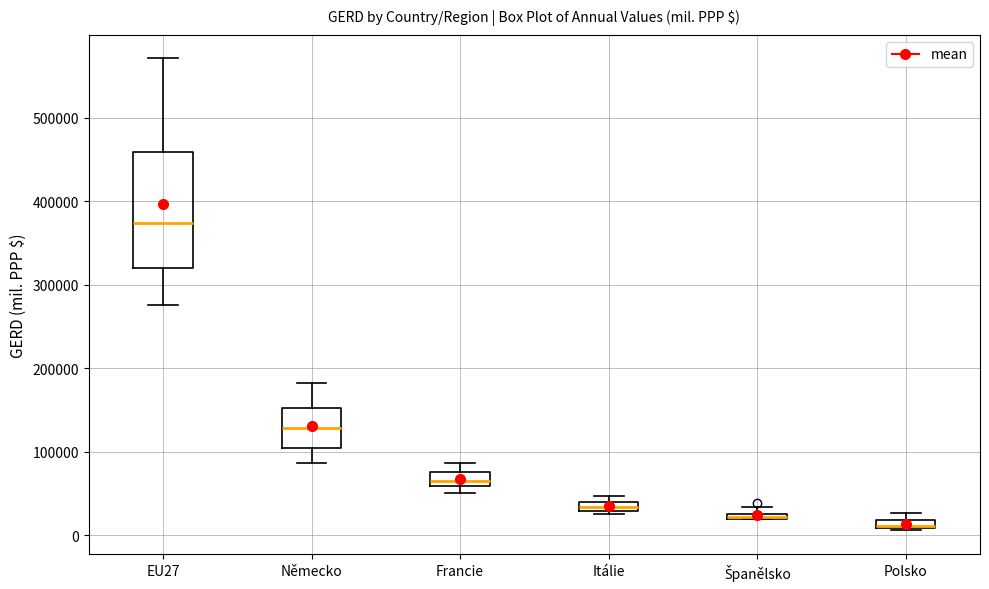

Which box is the tallest, from its lower edge to its upper edge?

EU27